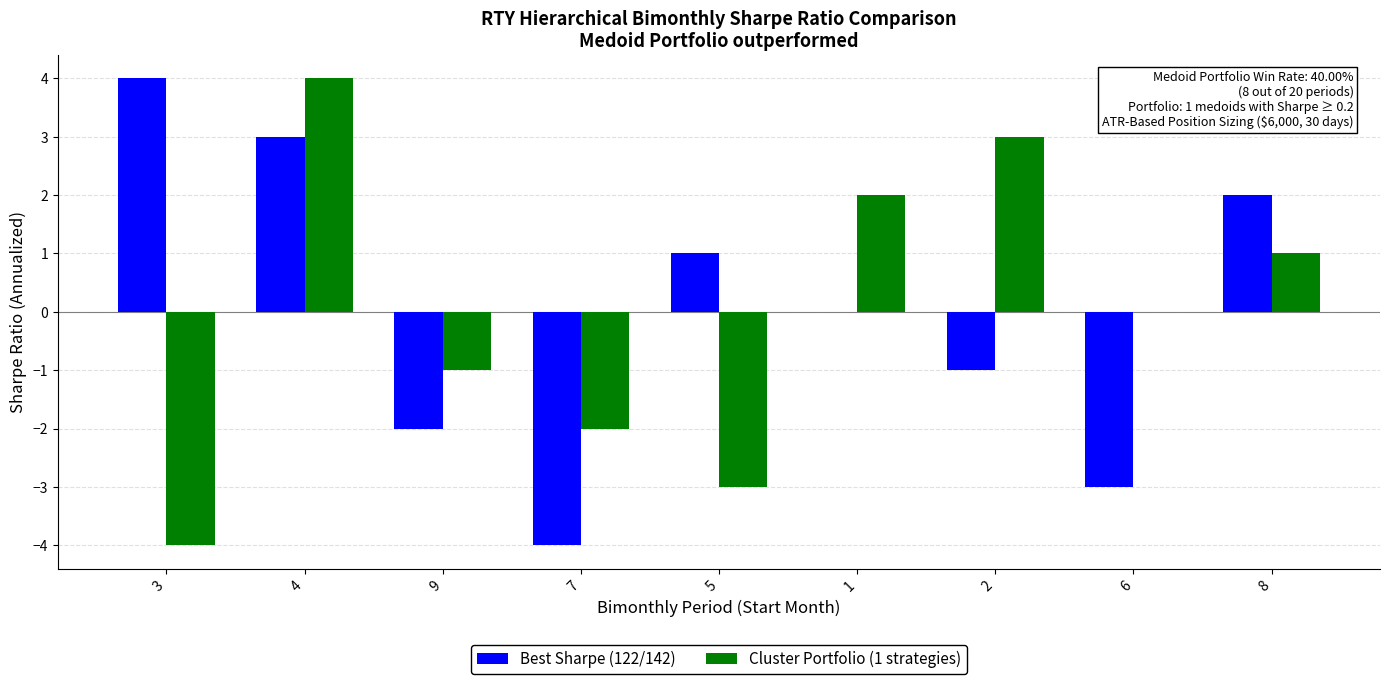

How many series are shown in this chart?

2